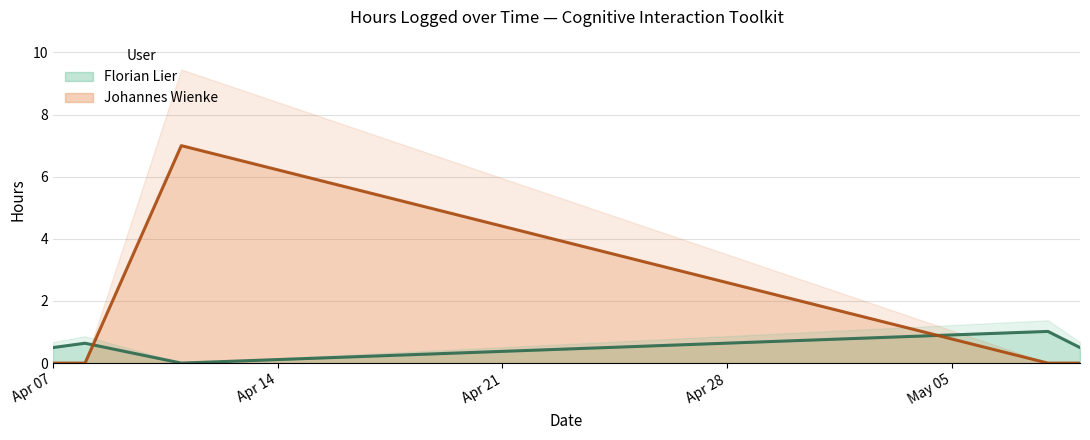

Which label corresponds to the largest value in the chart?

2014-04-11